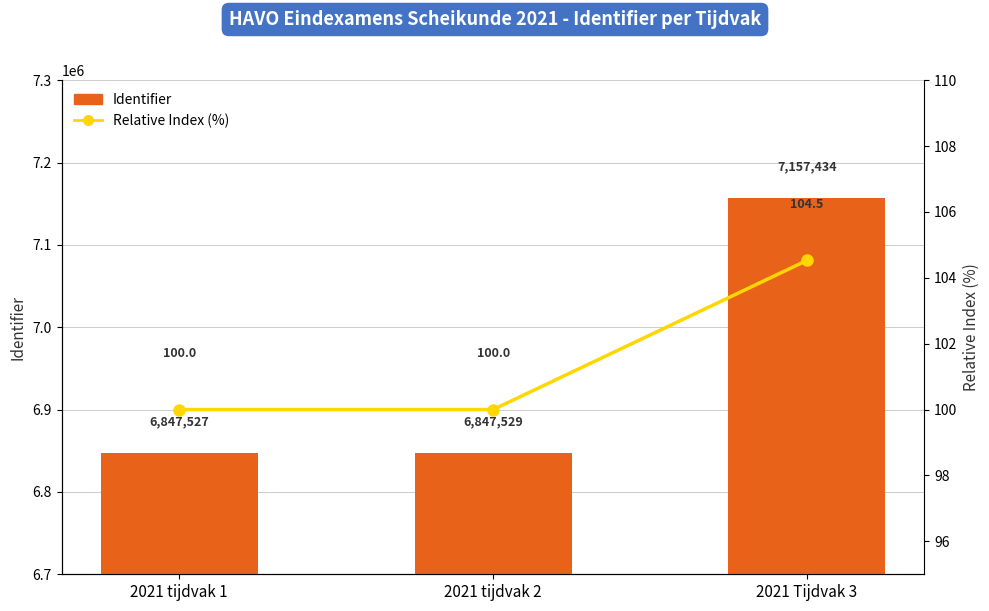

Does the chart contain stacked bars?

No